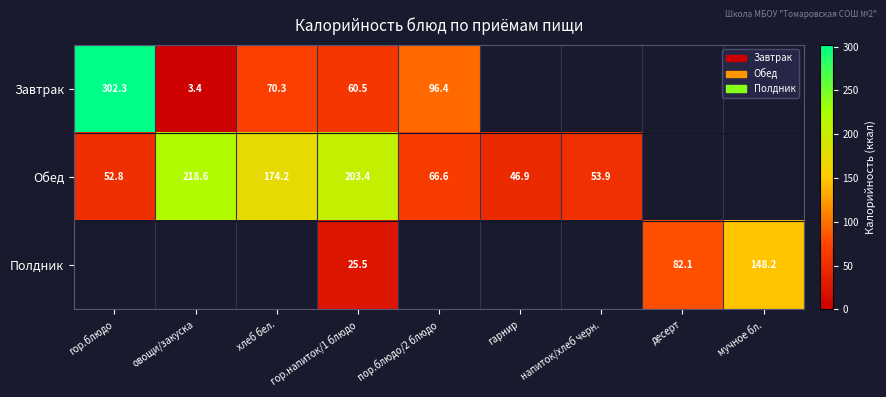

True or false: Полдник has a value of 13.5 at гор.напиток/1 блюдо.

False